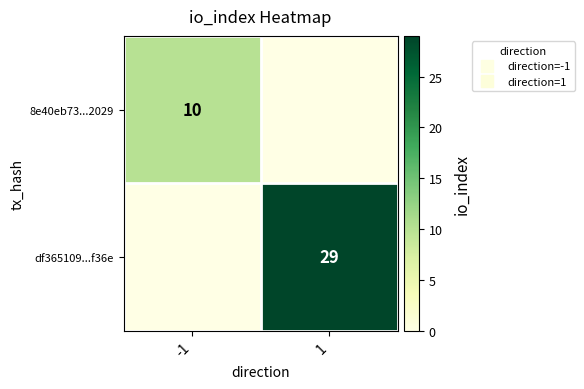

How many positive values does the 8e40eb73...2029 series have?

1